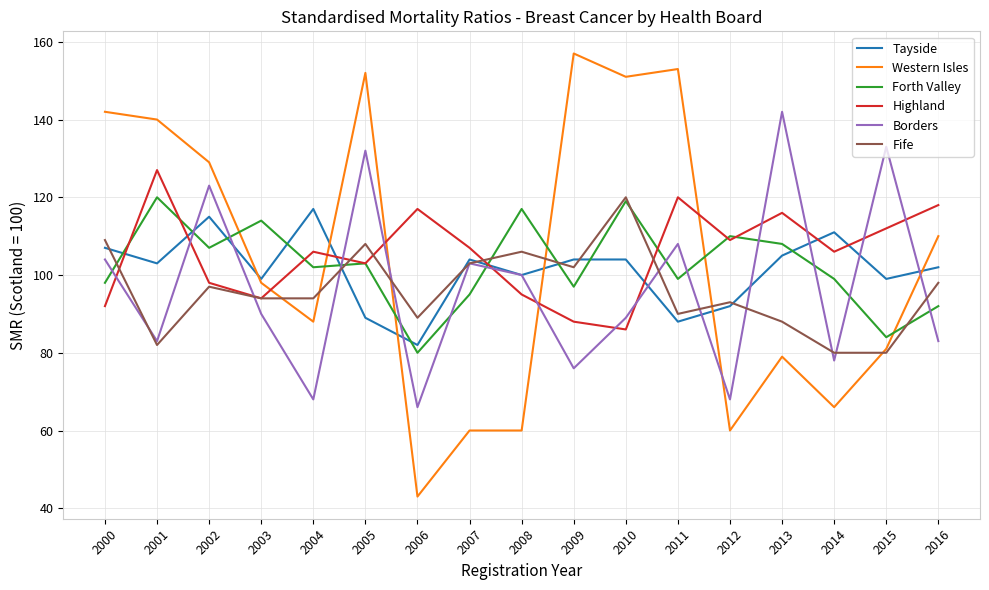

What is the total value across all series at 2004?

575